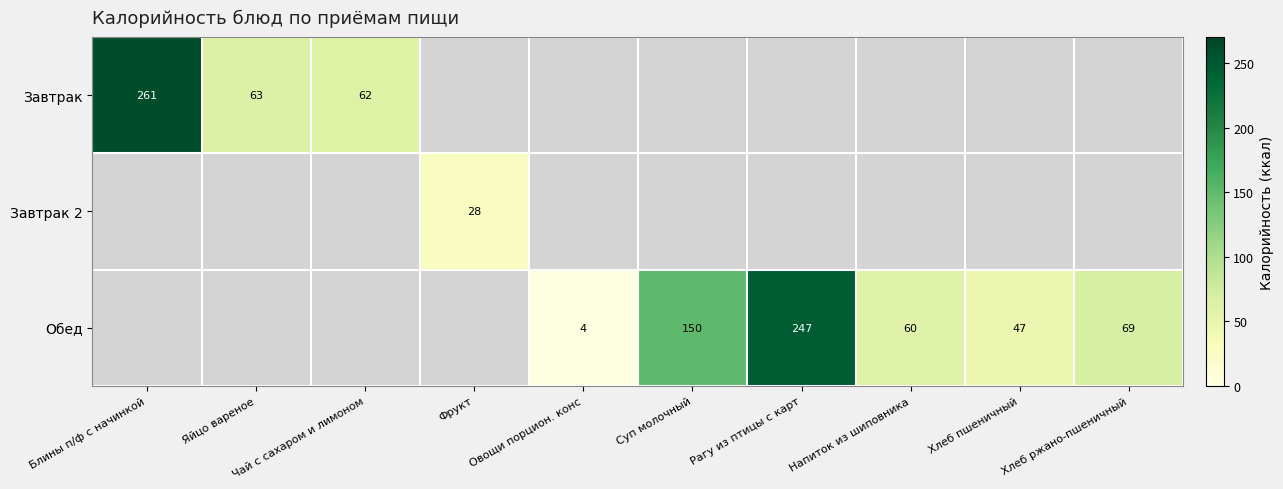

The value of Обед at Суп молочный is 150. True or false?

True